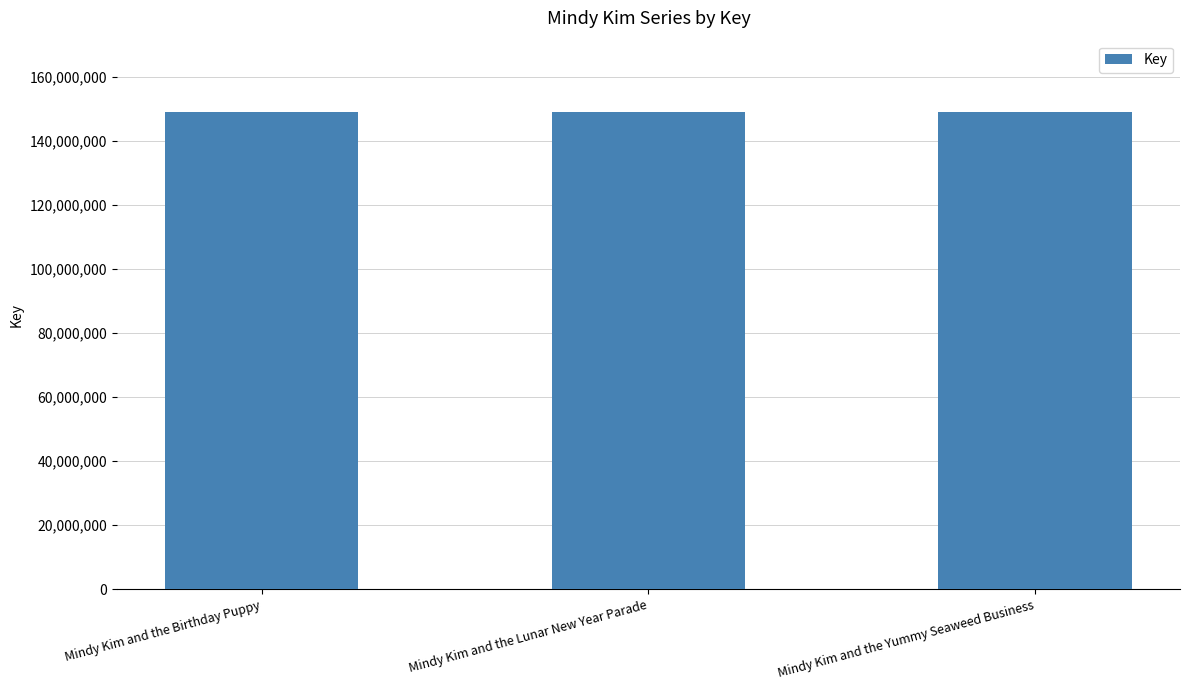

How many series are shown in this chart?

1